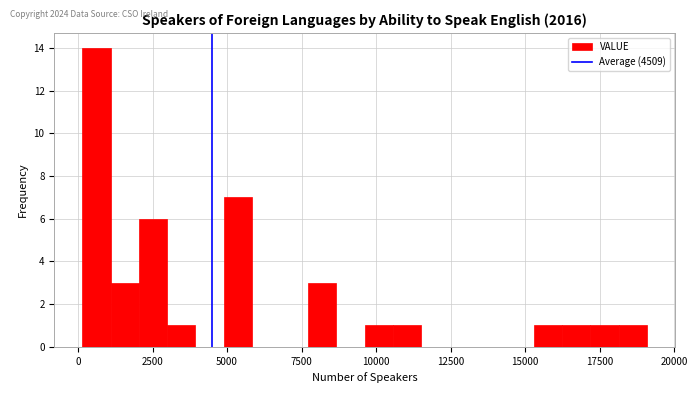

Read against the x-axis, roughly where is the centre of the tallest bar?

500